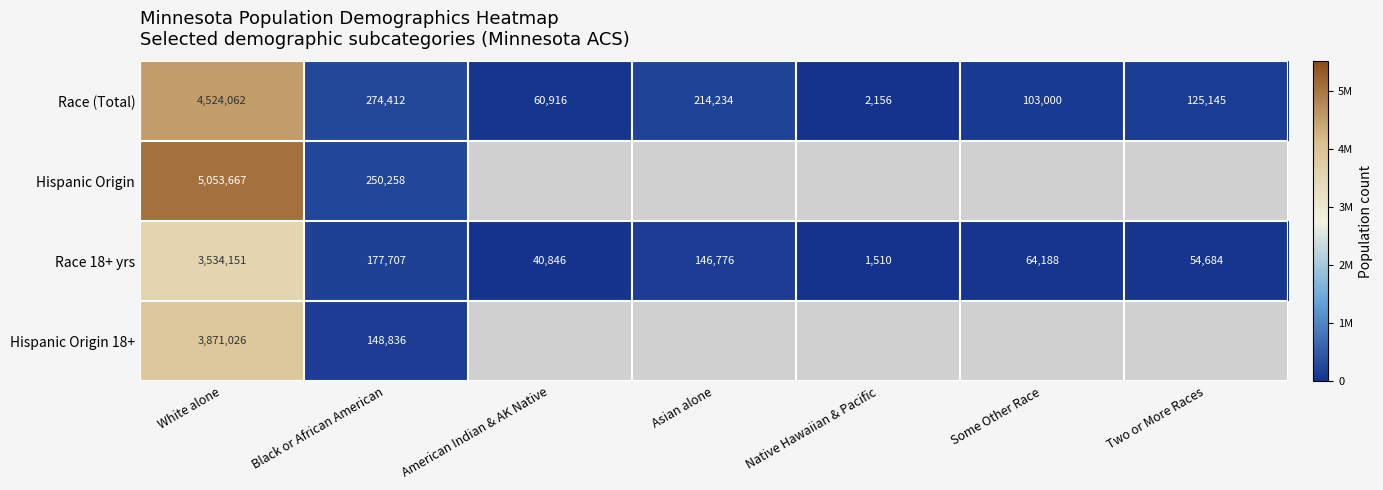

Where is Race (Total) nearest to the value 2263109?

Black or African American